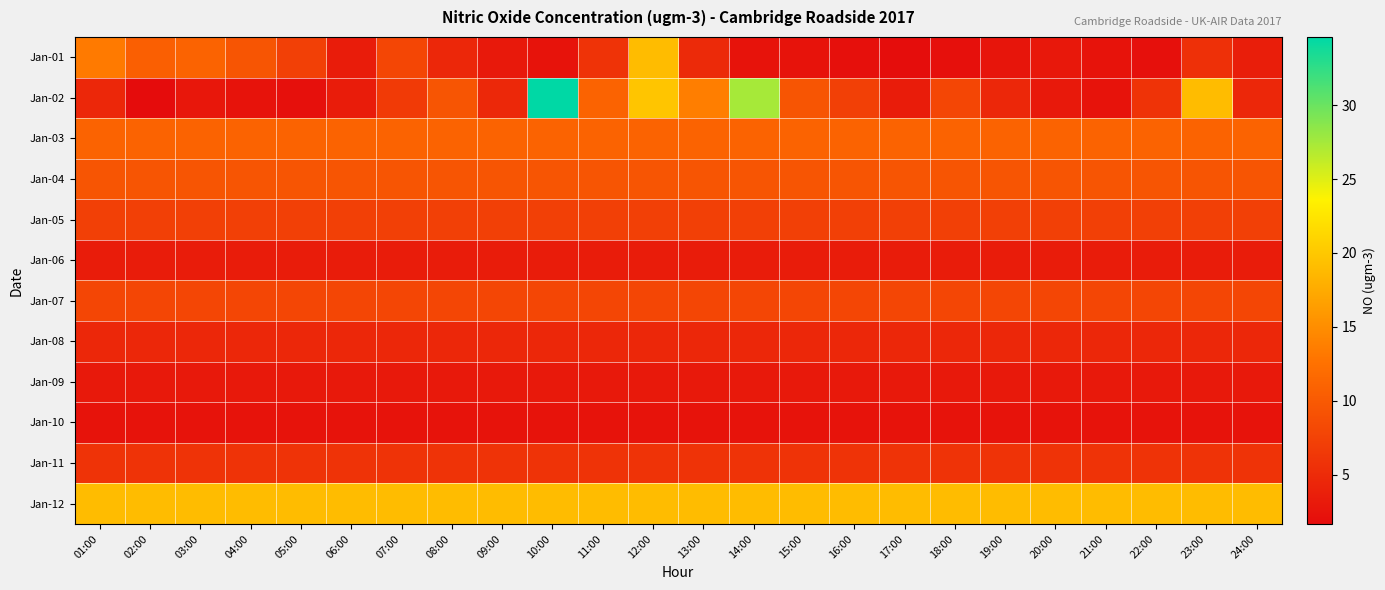

Which label corresponds to the largest value in the chart?

10:00